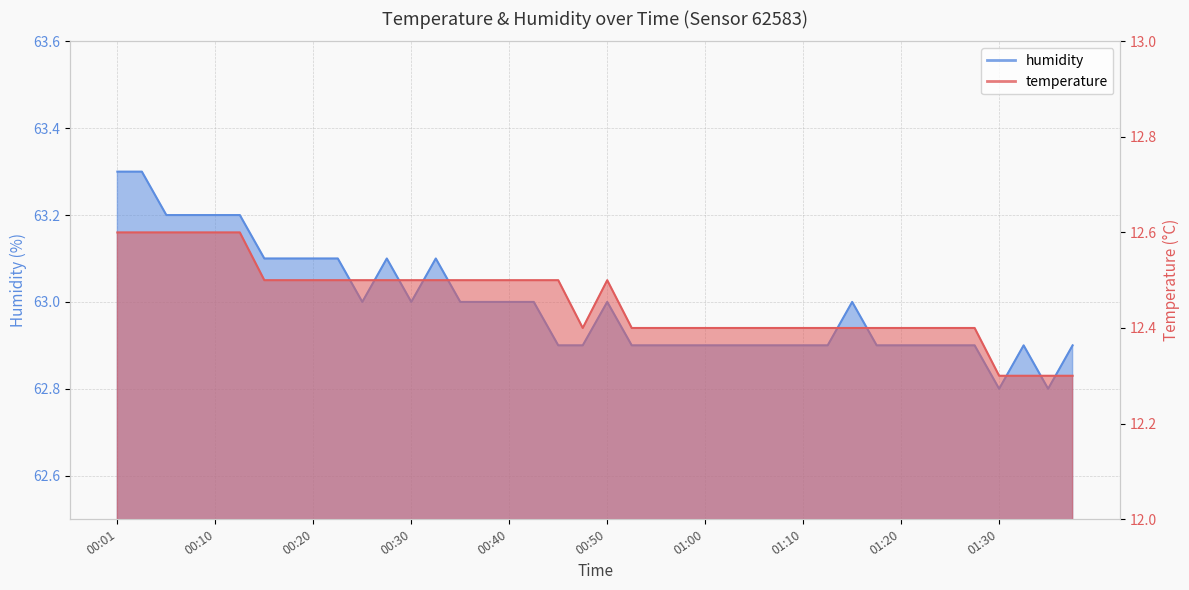

What are all the series names shown in the legend?

temperature, humidity